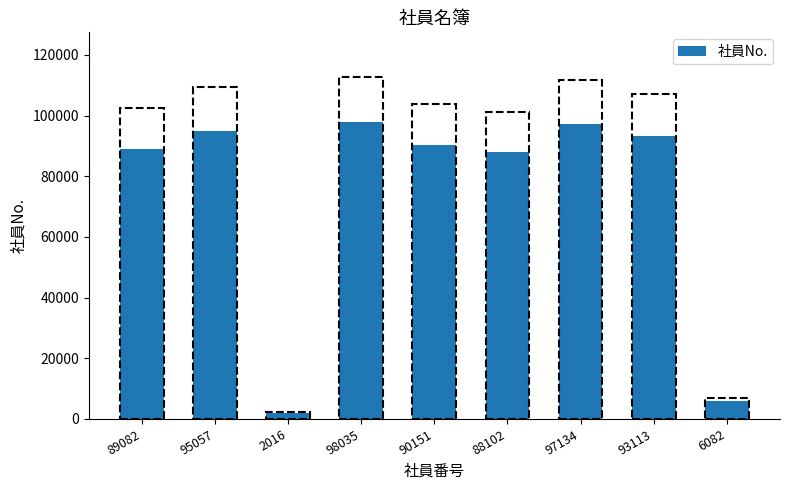

What is the label of the 6th bar from the right?

98035